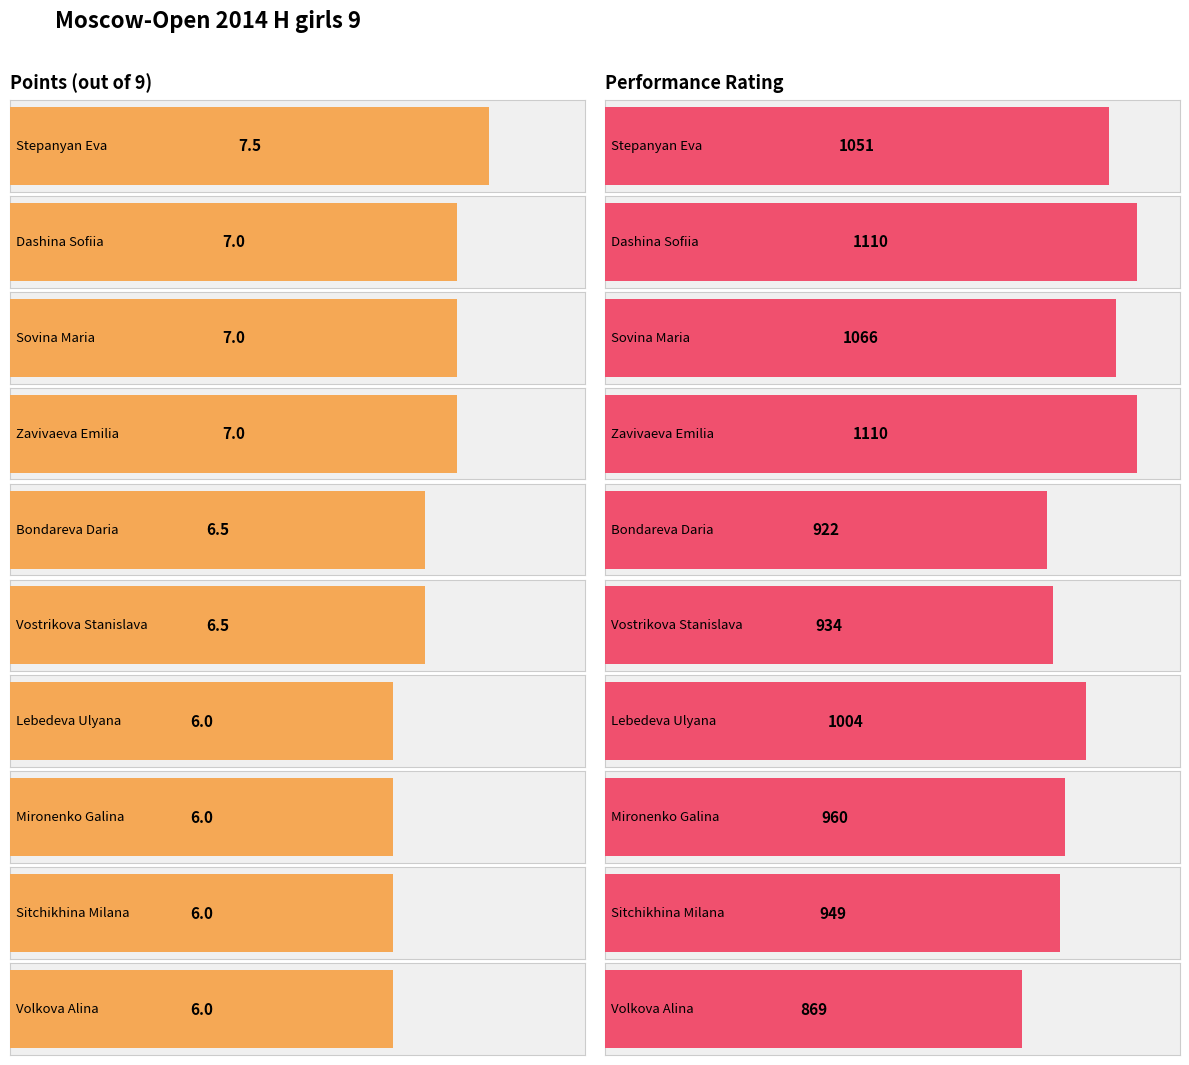

What is the smallest value displayed?

6.0